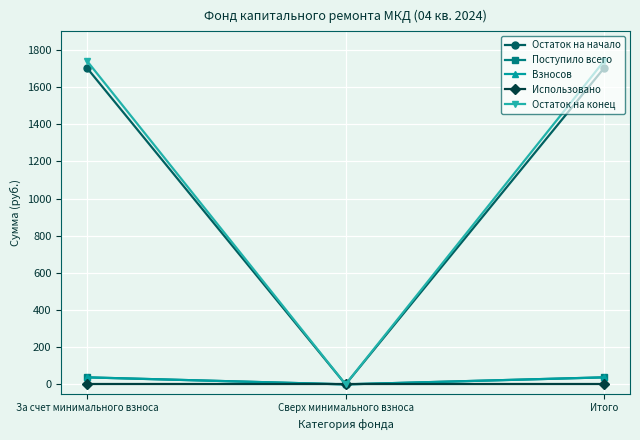

How many lines are shown in the chart?

5